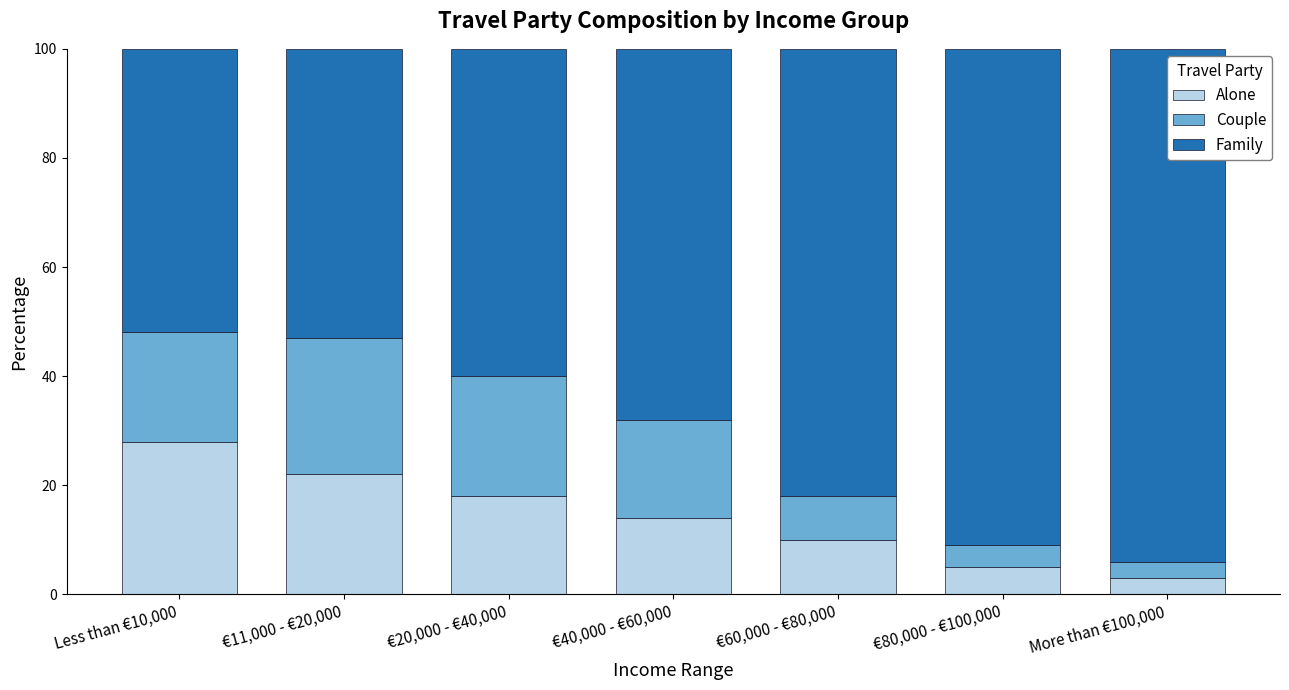

What is the difference between the maximum and second lowest values in the Alone series?

23.0